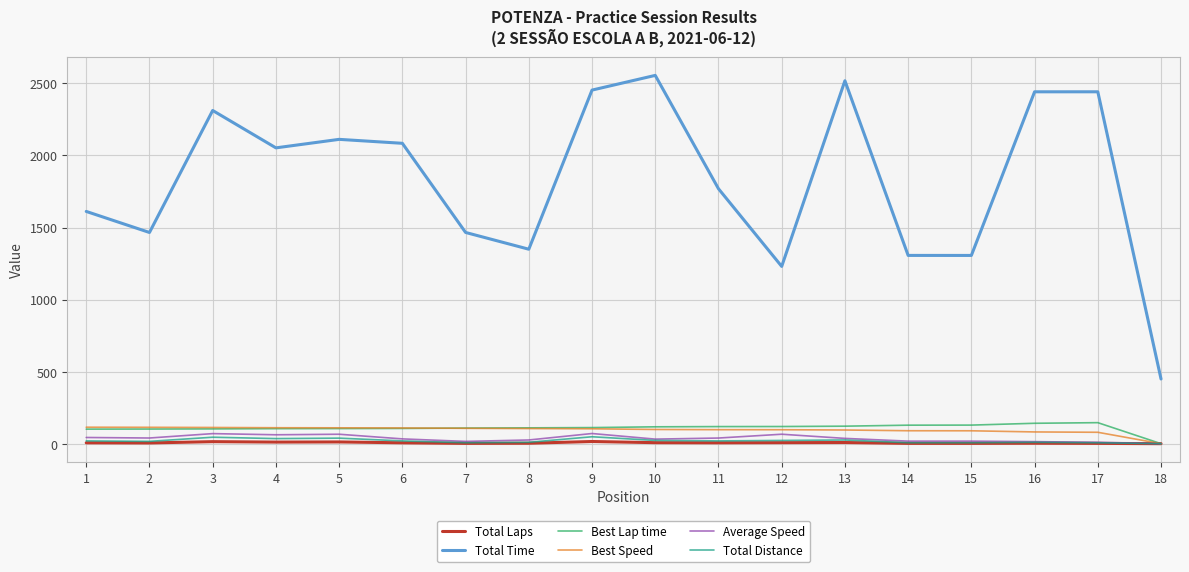

Read the Best Speed value at 14.

89.7